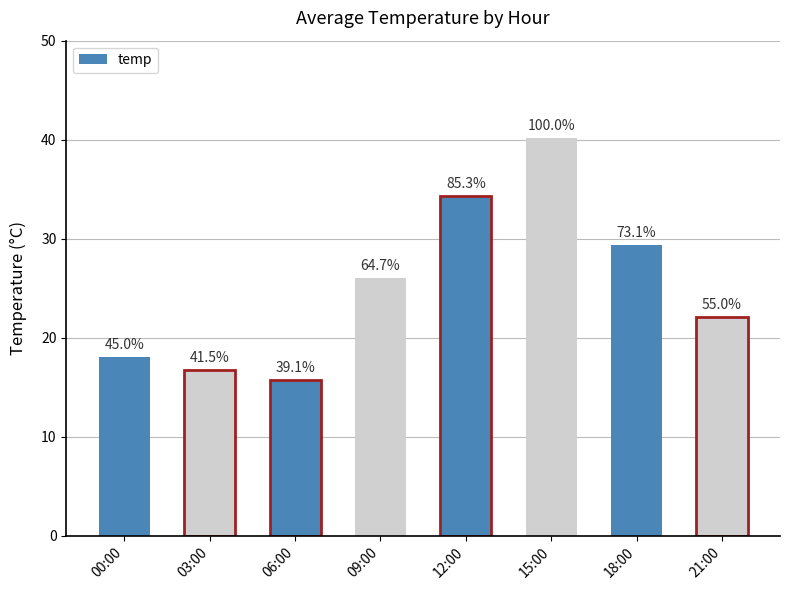

What is the label of the 1st bar from the left?

00:00